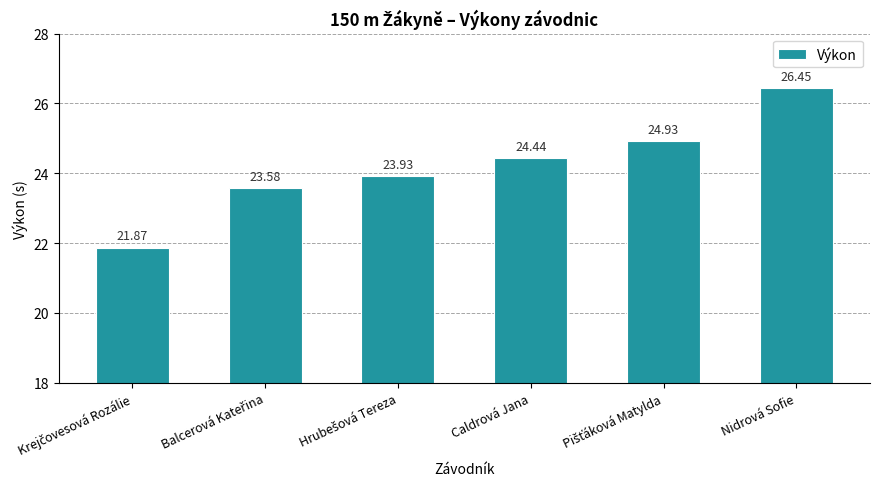

Which category has the highest value across all series?

Nidrová Sofie